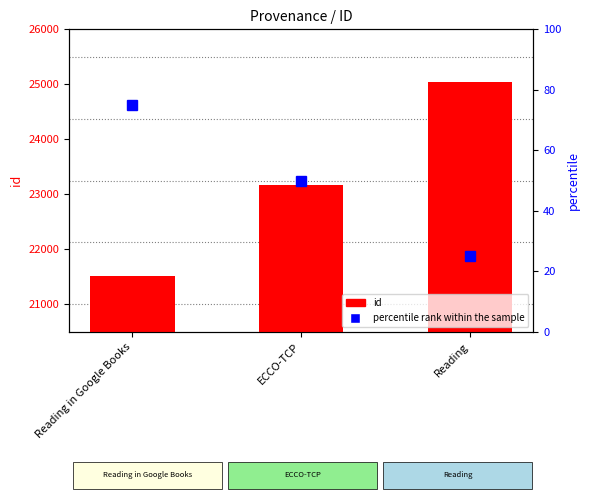

At ECCO-TCP, list the series in order from smallest to largest.

percentile rank within the sample, id